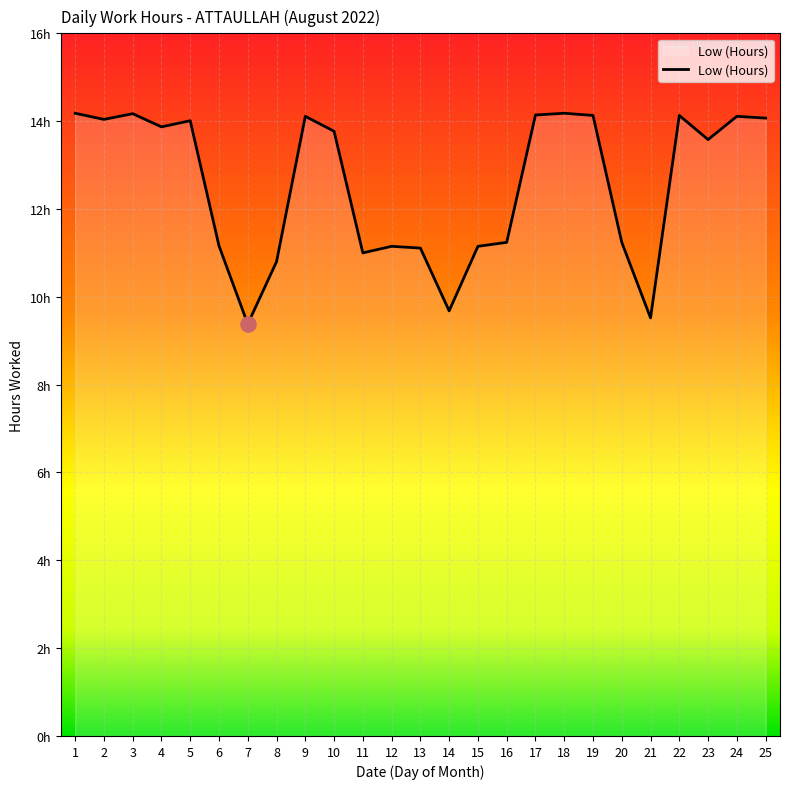

What is the change in value from 10 to 21?

-4.2